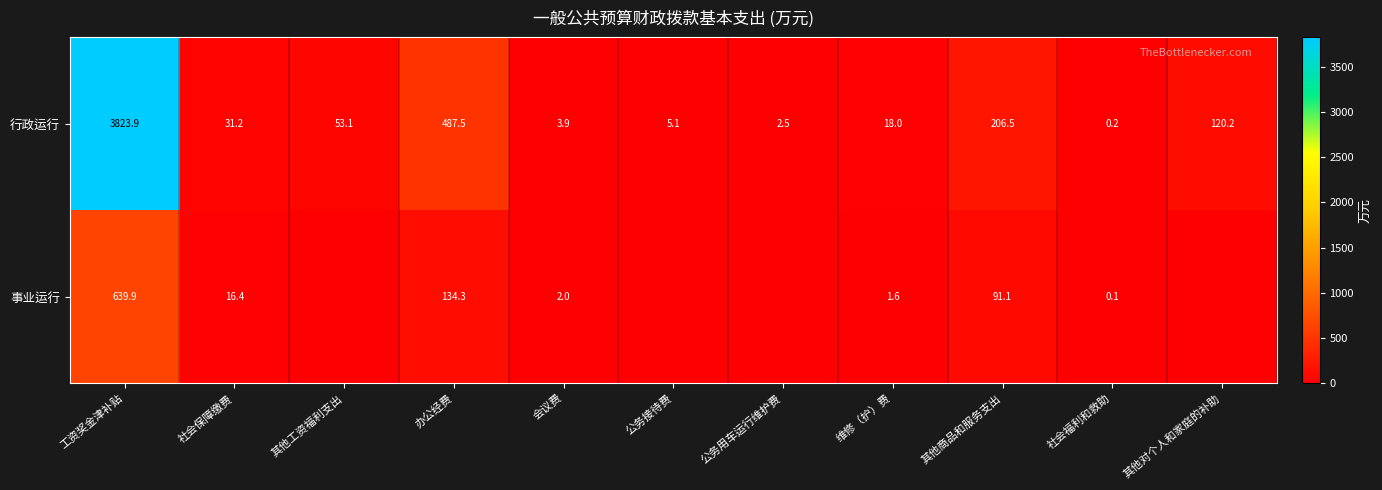

List the labels in order of 行政运行 value, smallest first.

社会福利和救助, 公务用车运行维护费, 会议费, 公务接待费, 维修（护）费, 社会保障缴费, 其他工资福利支出, 其他对个人和家庭的补助, 其他商品和服务支出, 办公经费, 工资奖金津补贴